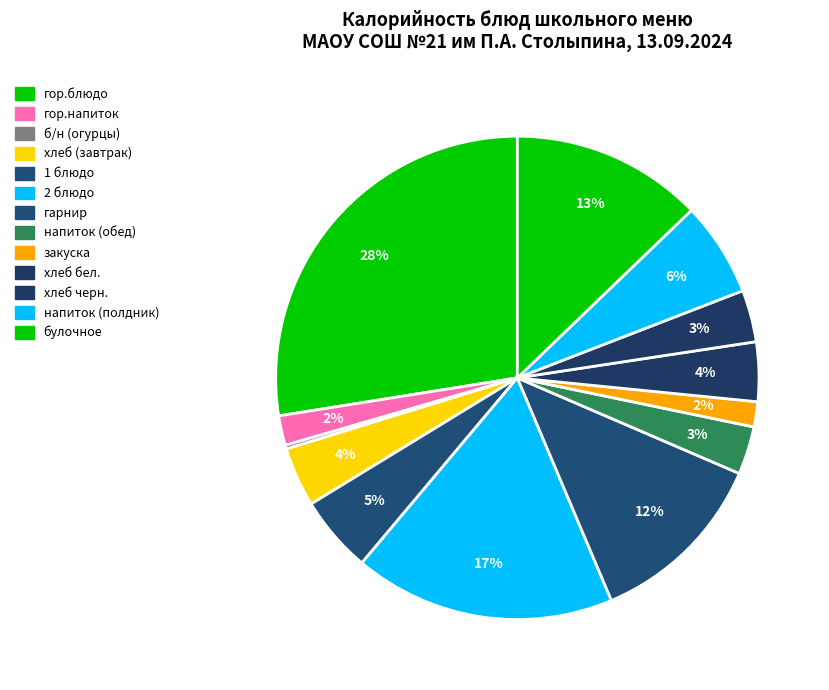

Is there a majority slice in this chart?

No